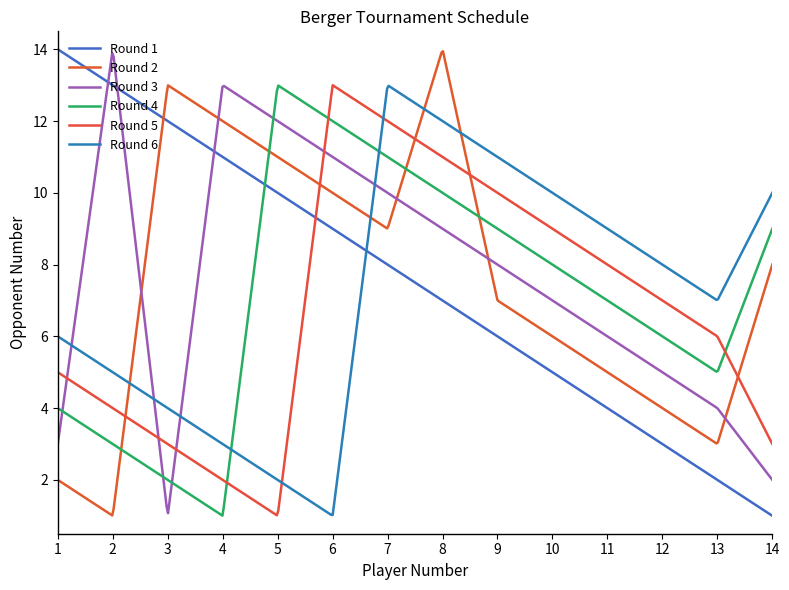

Which series has the largest total across all categories?

Round 3